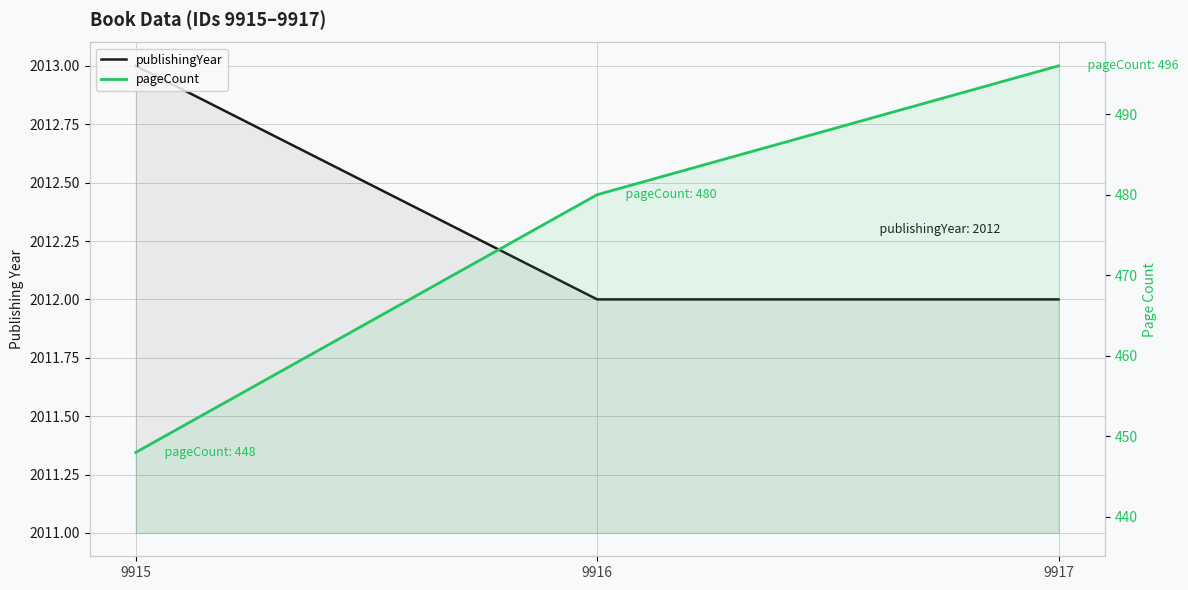

What is the difference between the pageCount values at 9917 and 9915?

48